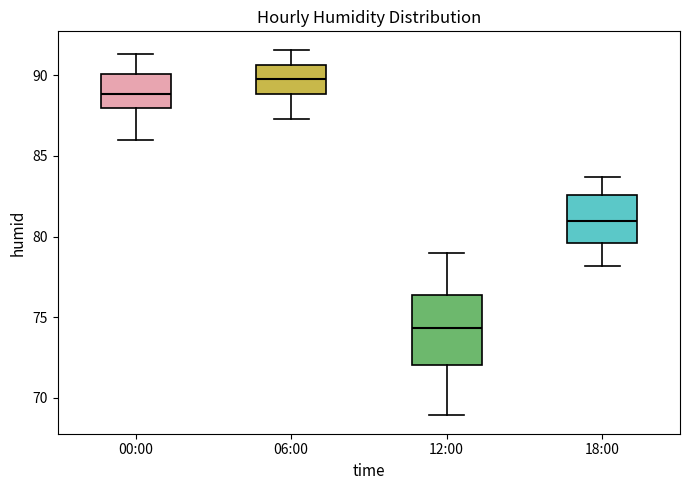

Reading left to right, transcribe this box plot: for each box, give where its median line is, the range the box spans, and where its two whiskers end, as read against the y-axis. The values are not printed on the chart, so give them approximately, as read against the axis.

00:00: median 89.0, box 88.0 to 90.0, whiskers 86.0 to 91.5
06:00: median 90.0, box 89.0 to 90.5, whiskers 87.5 to 91.5
12:00: median 74.5, box 72.0 to 76.5, whiskers 69.0 to 79.0
18:00: median 81.0, box 79.5 to 82.5, whiskers 78.0 to 83.5